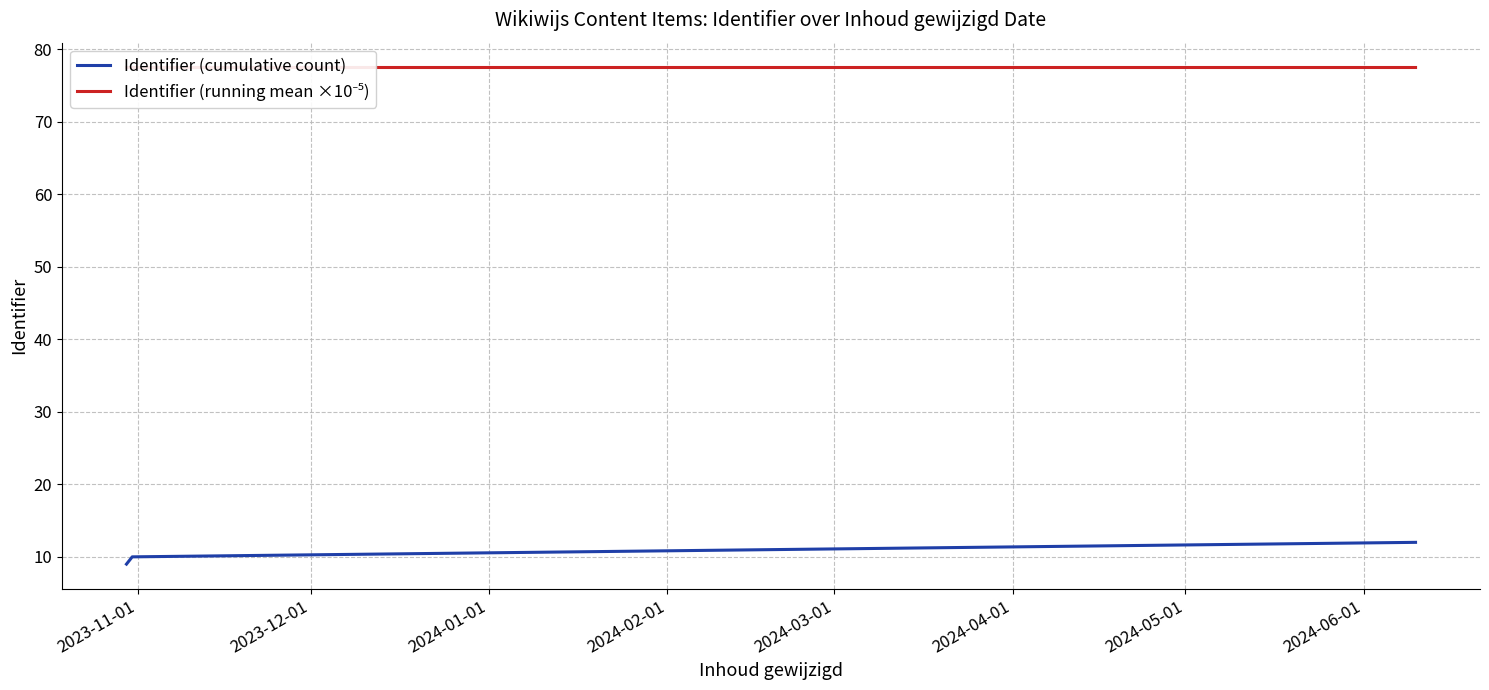

What is the lowest value of the Identifier (cumulative count) series?

9